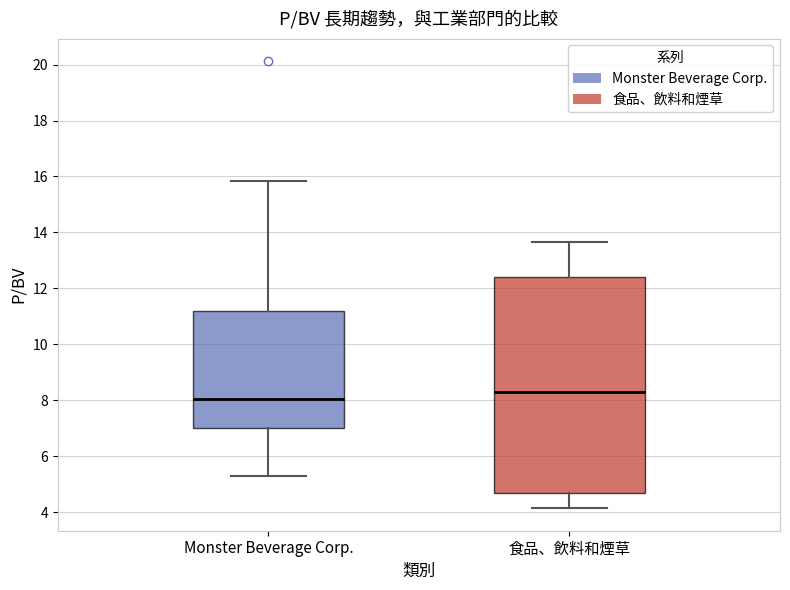

Which box's median line is the lowest?

Monster Beverage Corp.